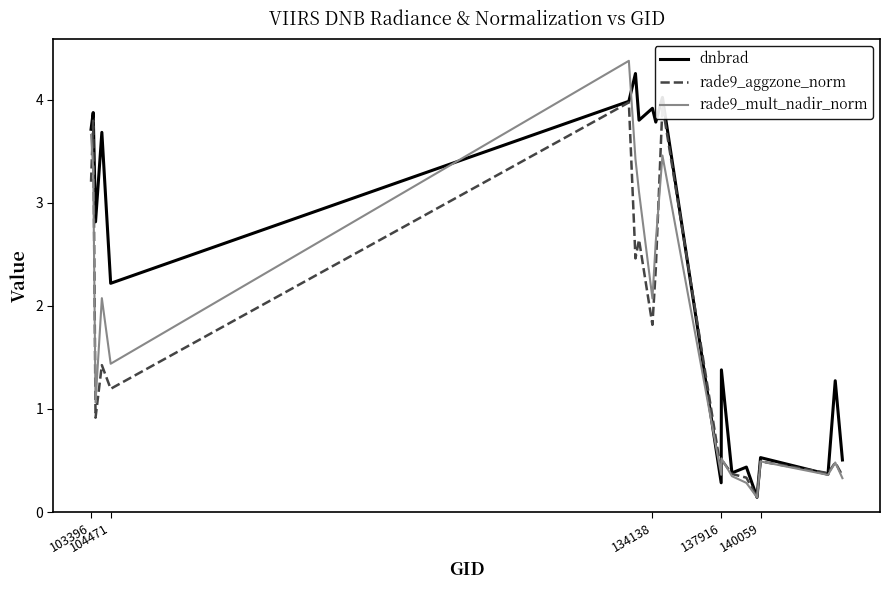

Which series has the largest total across all categories?

dnbrad